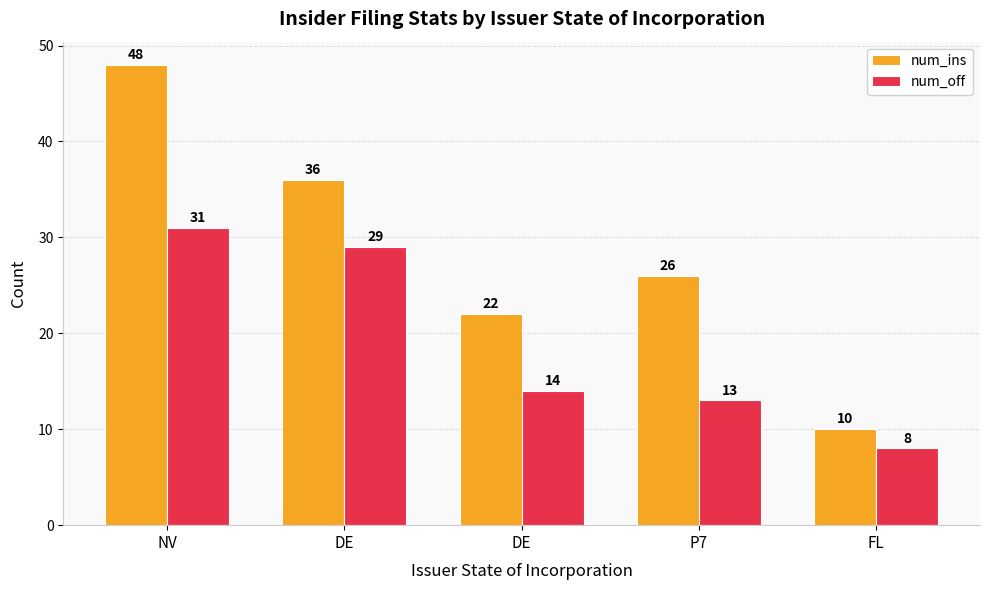

At how many categories does at least one series exceed 14?

4